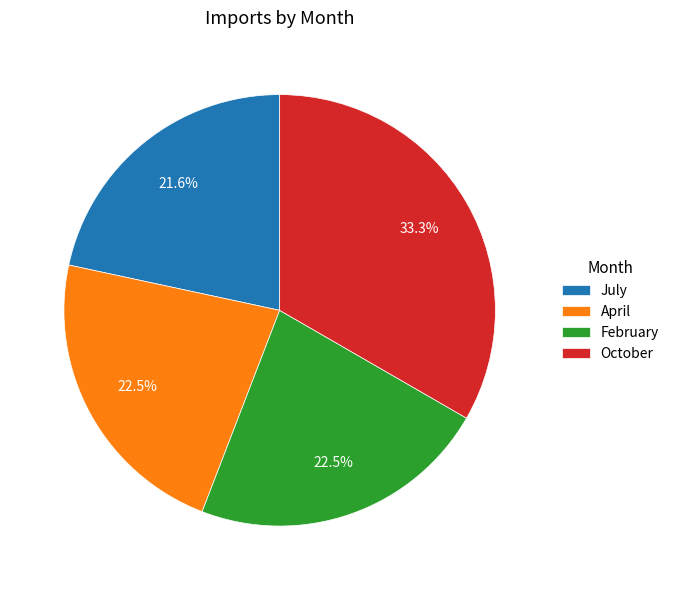

Between October and April, which is larger?

October